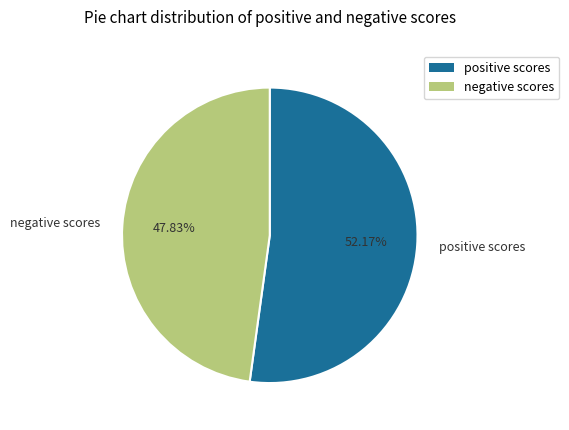

What is the largest slice in the pie chart?

positive scores